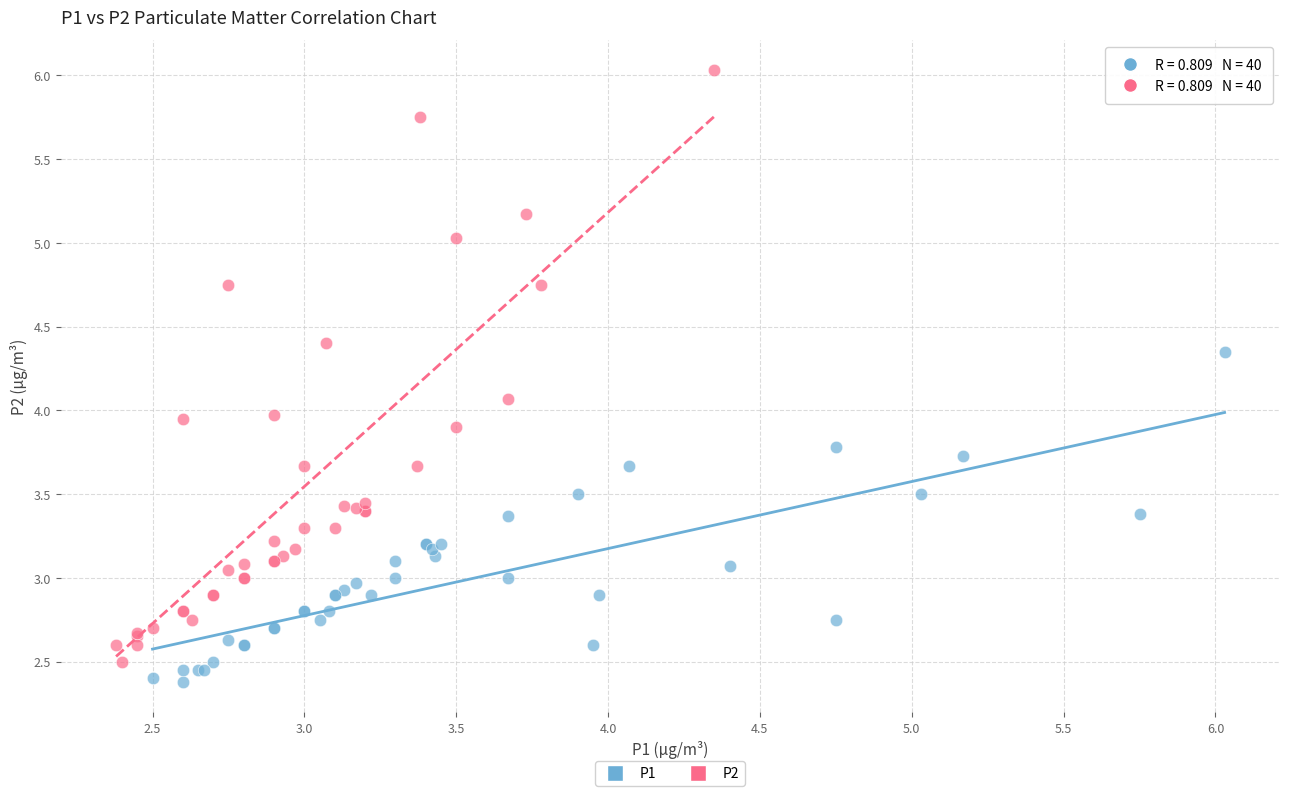

Which series contains the highest Y value?

P2